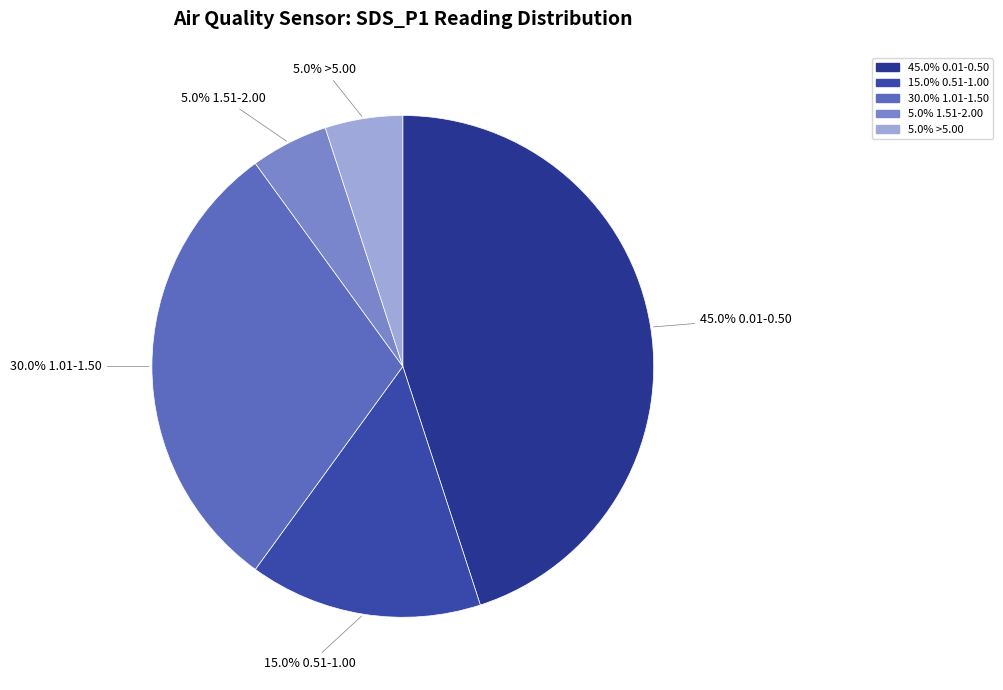

Count the number of slices in the pie.

5